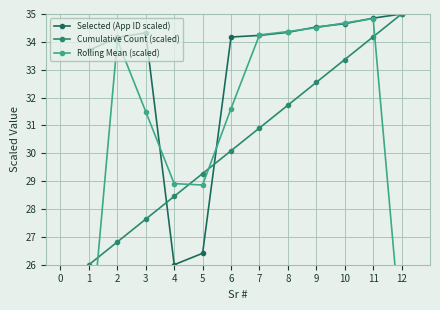

What is the value of the Cumulative Count (scaled) point at the 11th from the left?

34.2